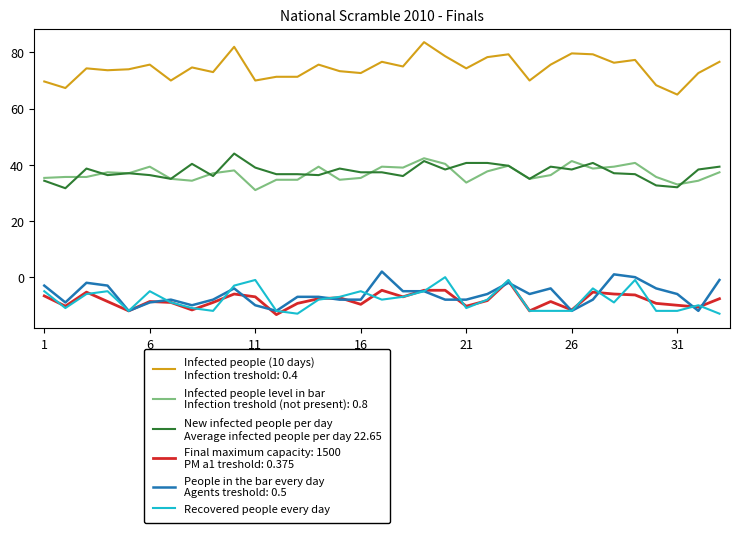

Does the chart have visible grid lines?

No